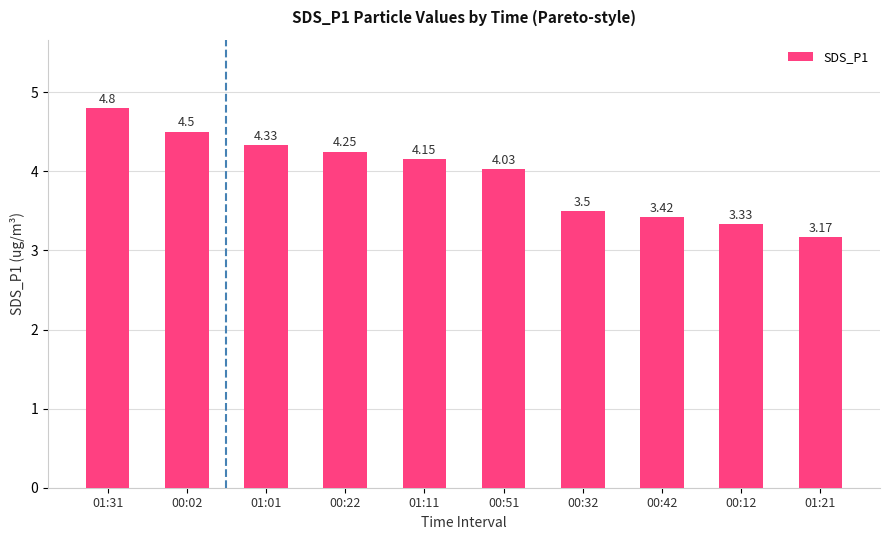

What position from the left is 01:31?

1